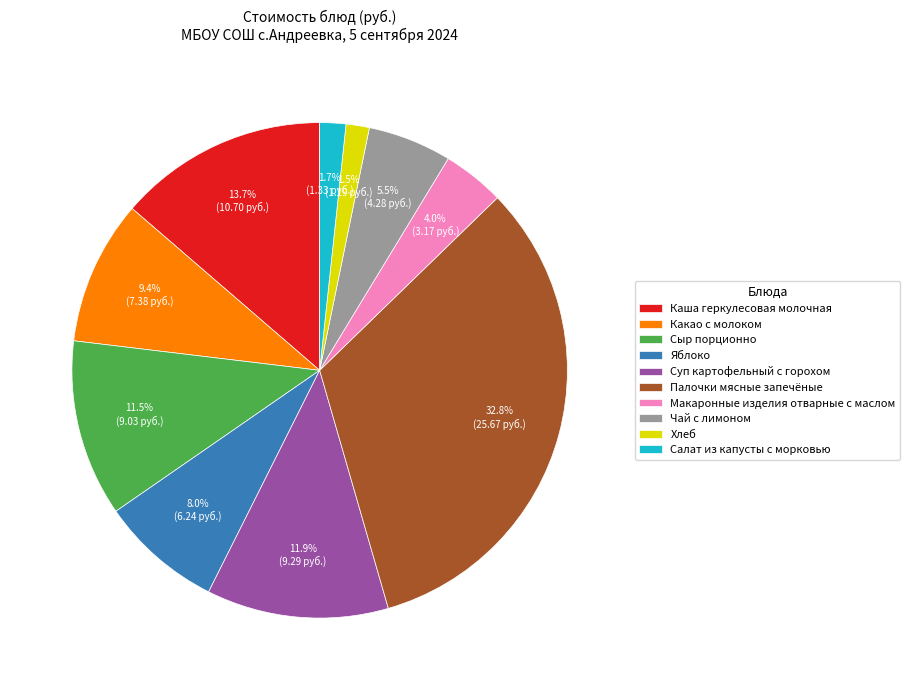

What is the largest slice in the pie chart?

Палочки мясные запечёные